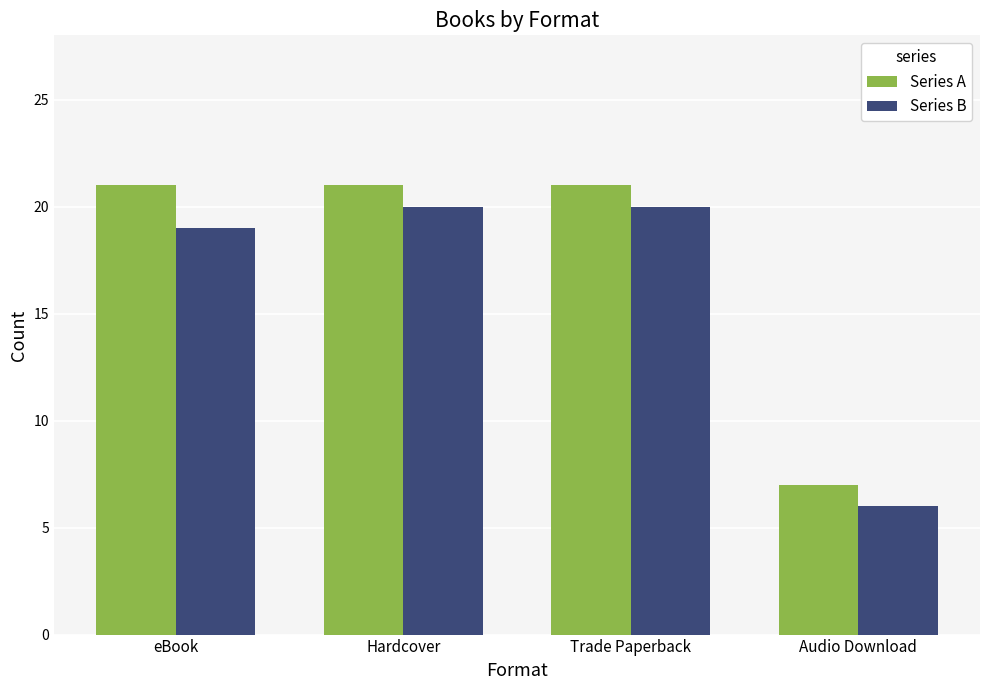

What is the difference between the maximum and minimum values in the Series B series?

14